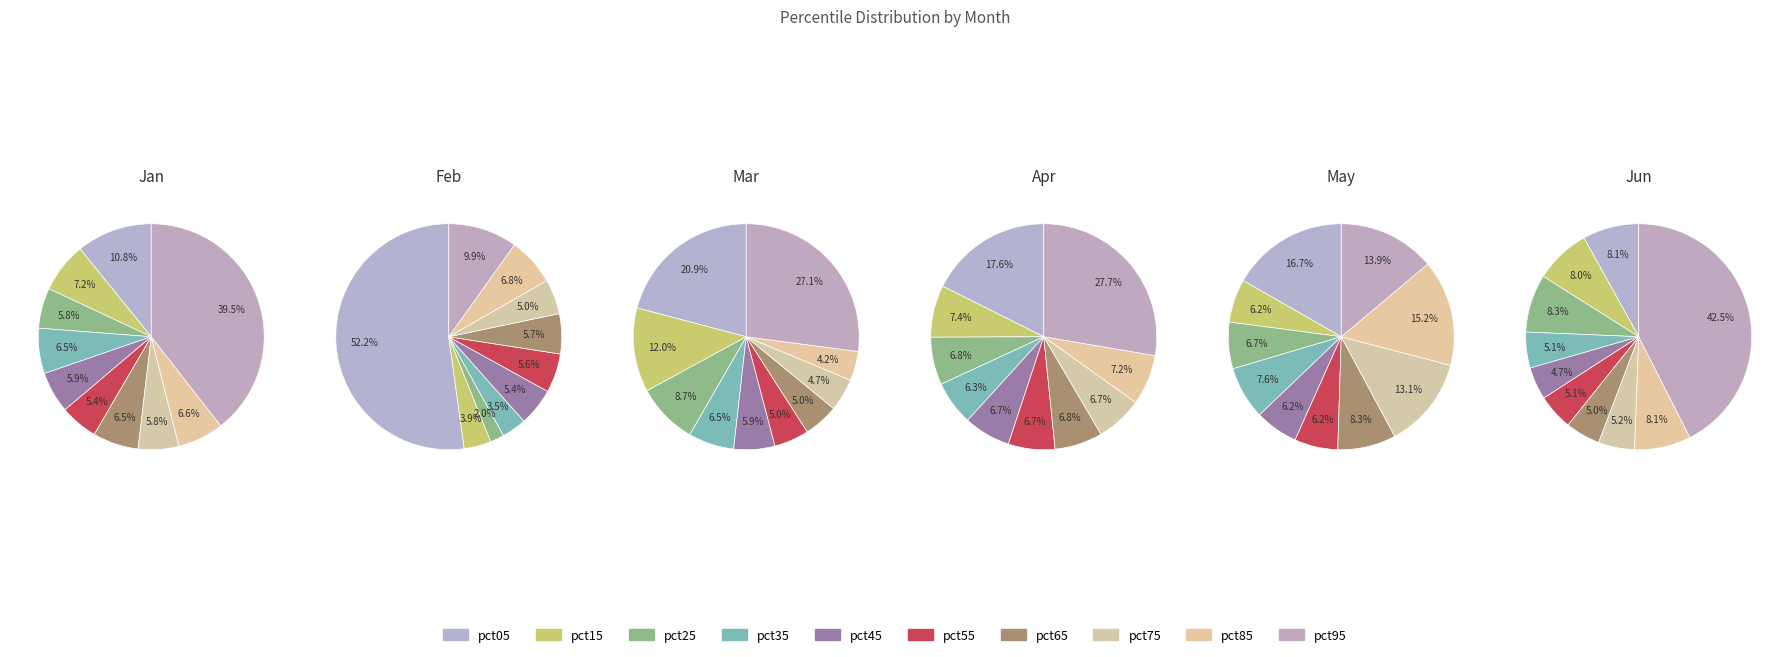

Which category has the smallest portion of the pie?

pct45